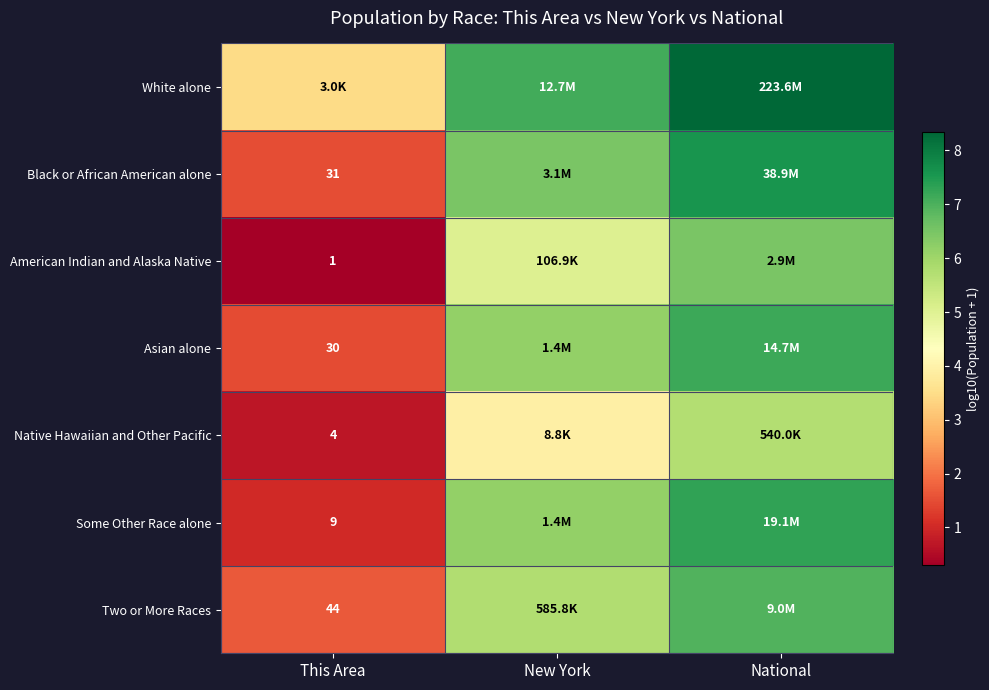

What is the lowest value of the Black or African American alone series?

1.5